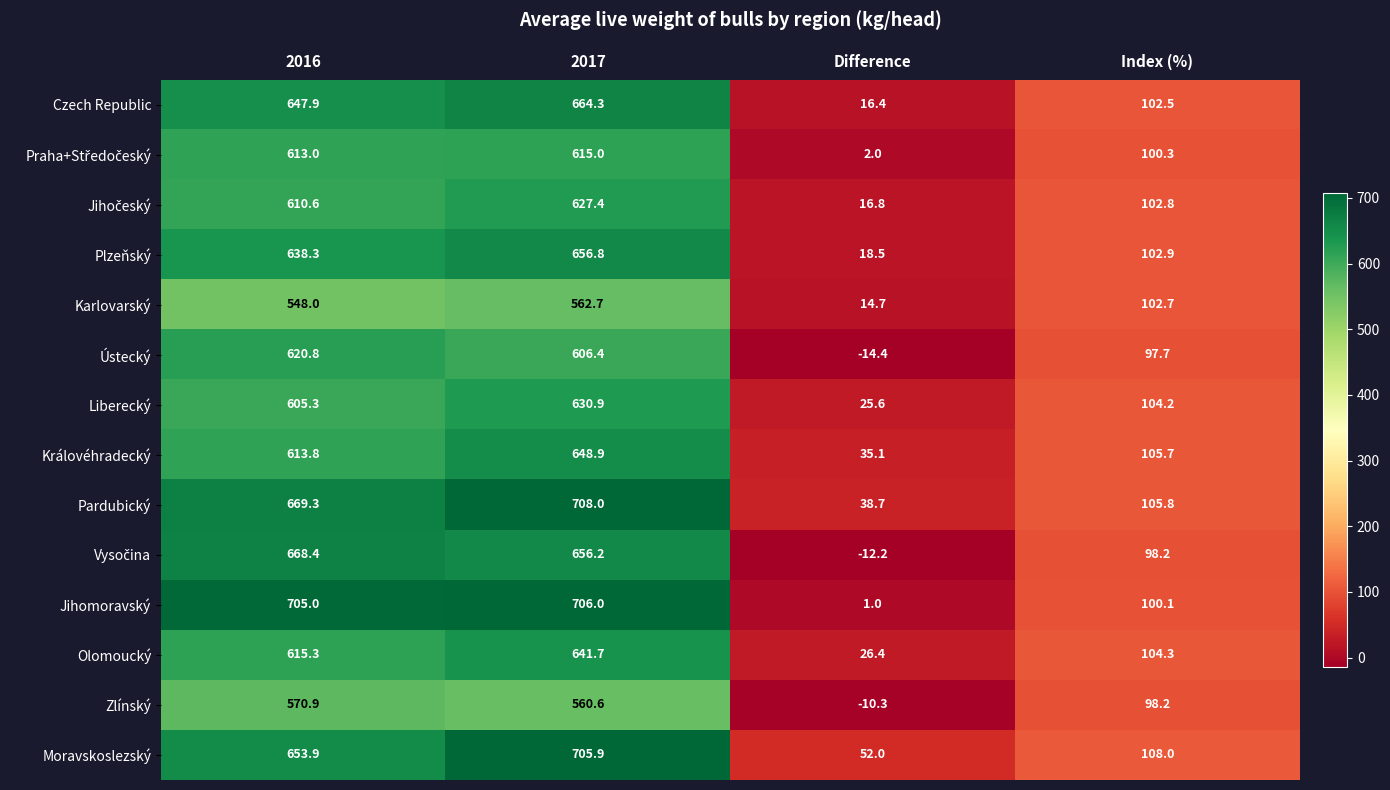

Which series has the largest total across all categories?

Pardubický